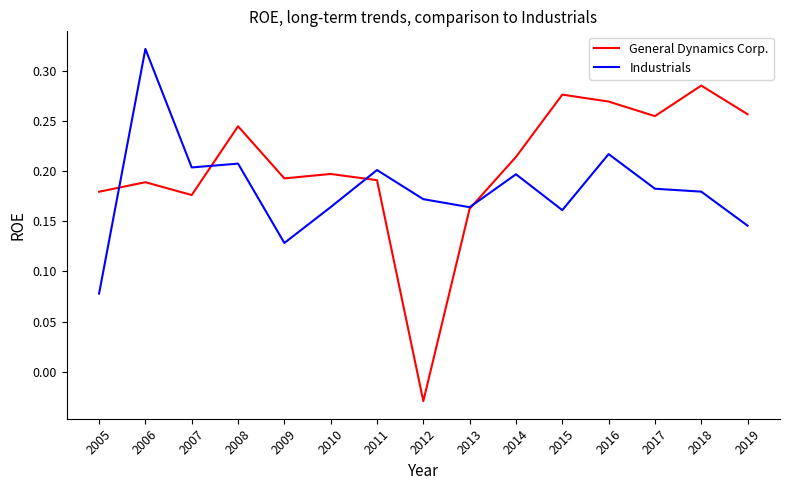

True or false: Industrials has more than 0 points higher than both neighbors.

True